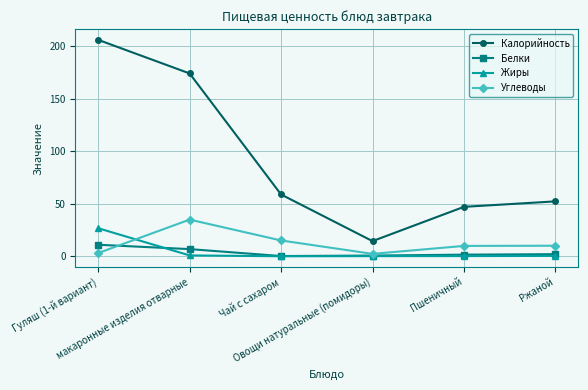

True or false: Калорийность and Белки intersect in this chart.

False